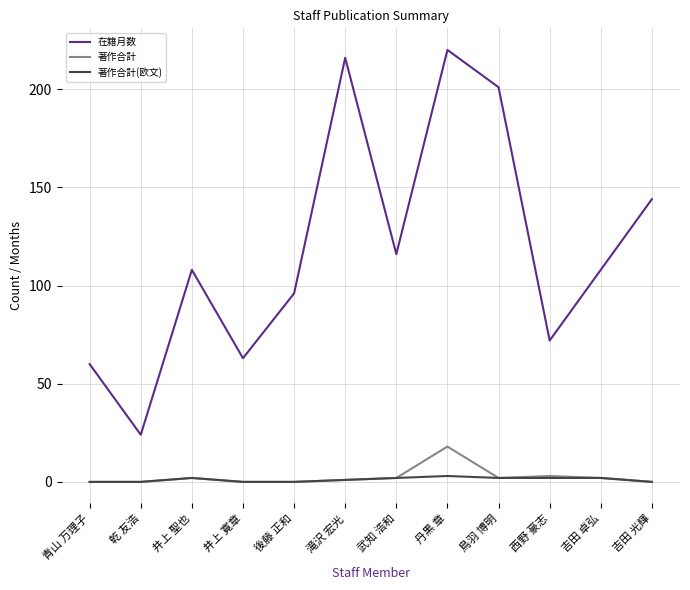

Does the chart have visible grid lines?

Yes